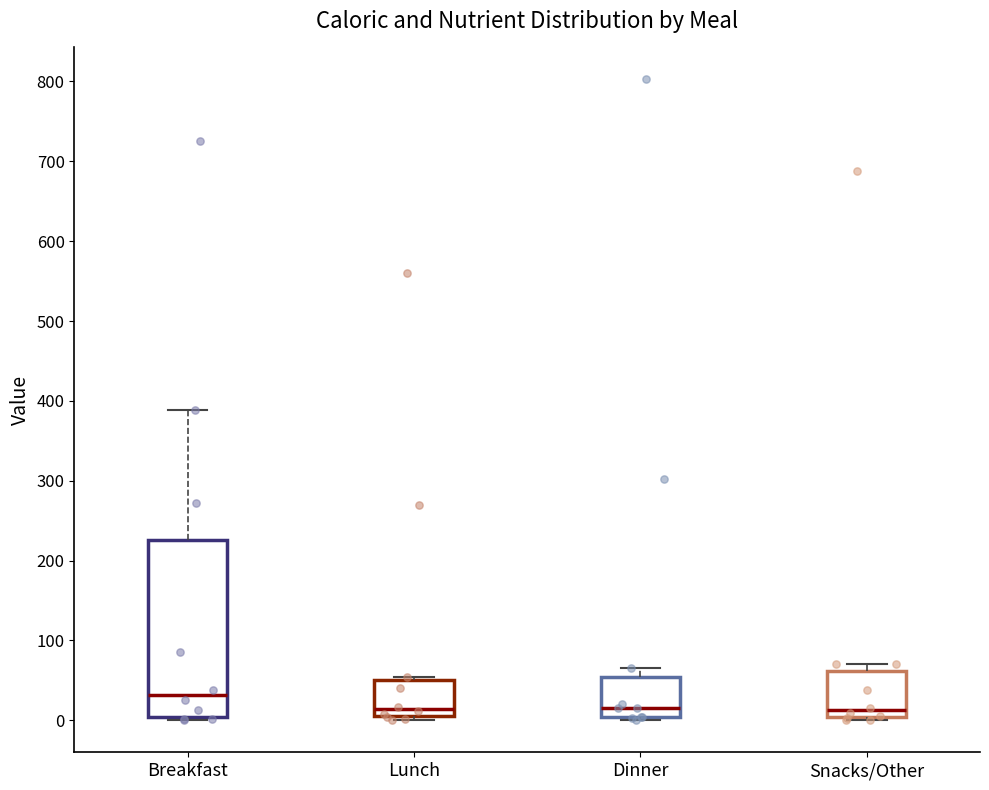

Reading left to right, transcribe this box plot: for each box, give where its median line is, the range the box spans, and where its two whiskers end, as read against the y-axis. The values are not printed on the chart, so give them approximately, as read against the axis.

Breakfast: median 30, box 0 to 230, whiskers 0 (just below the box's lower edge) to 390
Lunch: median 10 (just above the box's lower edge), box 10 to 50, whiskers 0 to 50 (just above the box's upper edge)
Dinner: median 20, box 0 to 50, whiskers 0 (just below the box's lower edge) to 70
Snacks/Other: median 10, box 0 to 60, whiskers 0 (just below the box's lower edge) to 70